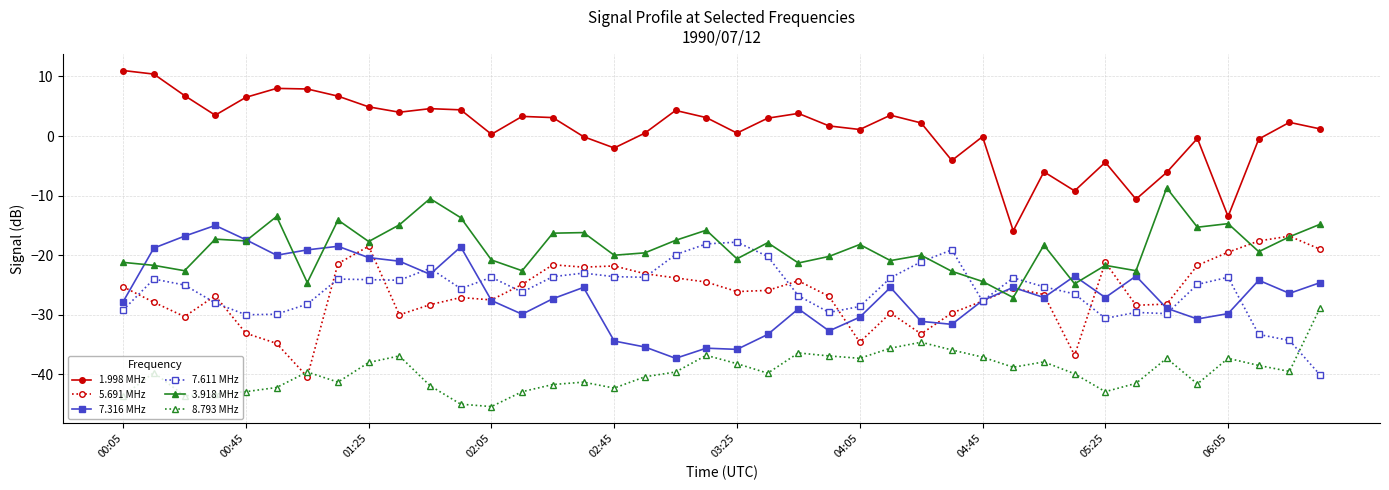

What is the greatest value displayed?

11.0